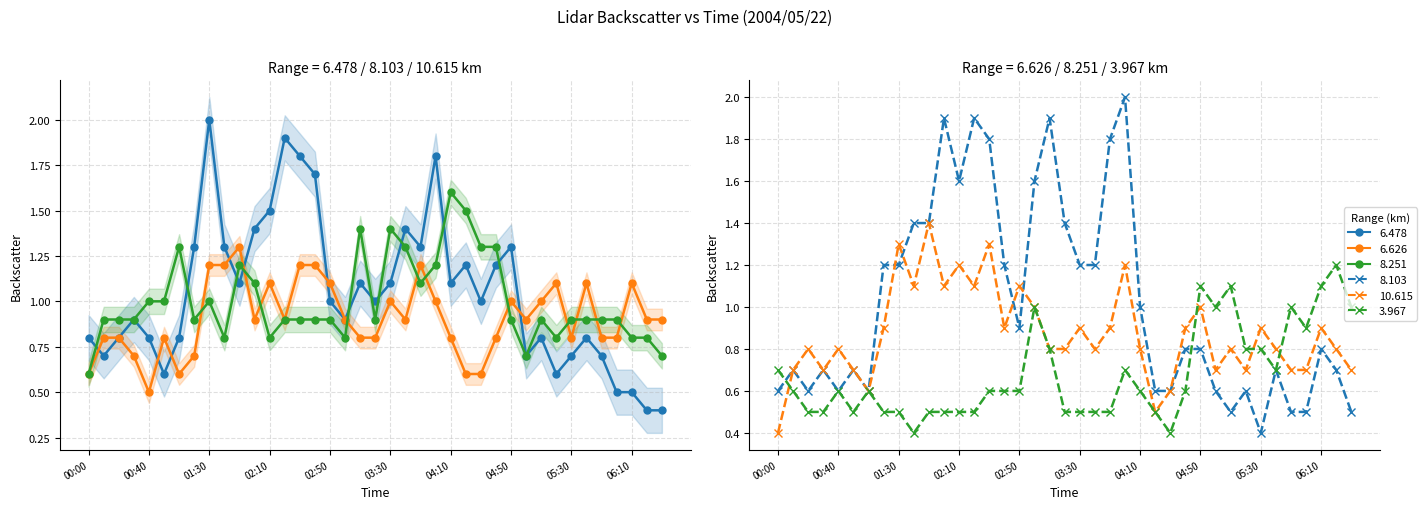

What is the lowest value of the 8.103 series?

0.4